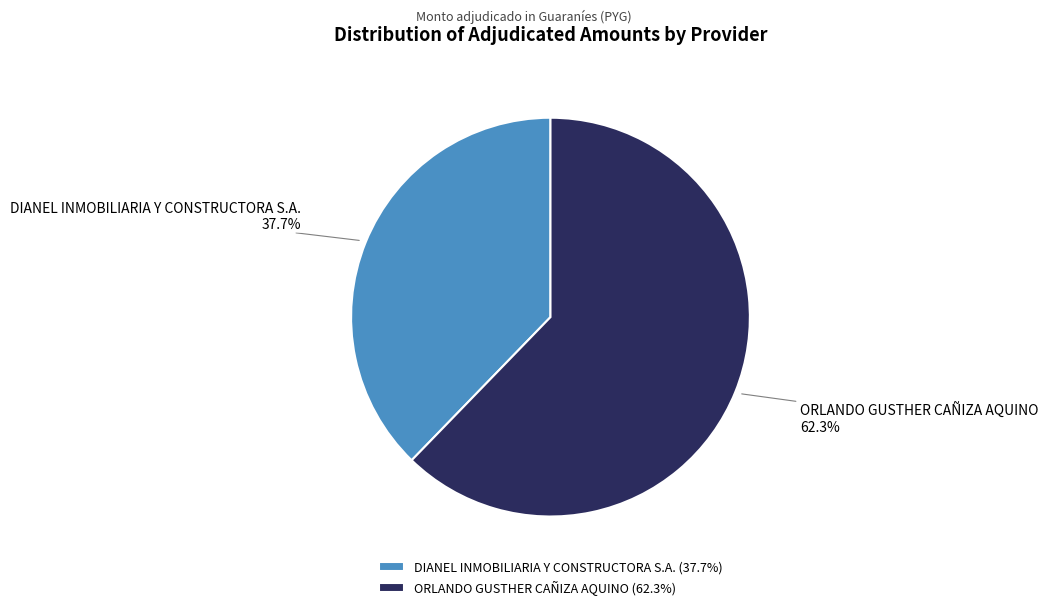

To the nearest percent, what is the difference between the largest and smallest slice percentages?

25%